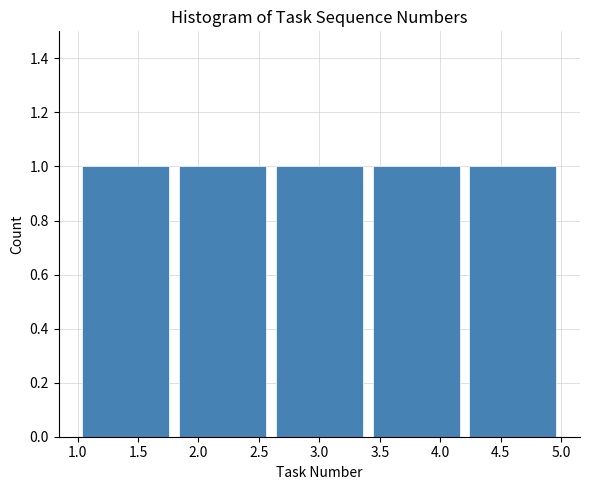

Reading left to right, transcribe this chart: for each bar, give the range it covers on the x-axis and its height. The values are not printed on the chart, so give them approximately, as read against the axis.

1.0 to 1.8: 1
1.8 to 2.6: 1
2.6 to 3.4: 1
3.4 to 4.2: 1
4.2 to 5.0: 1